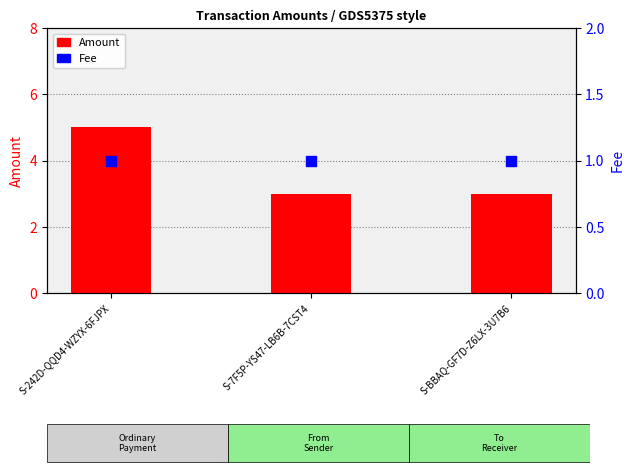

What is the total value across all series at S-BBAQ-GF7D-Z6LX-3U7B6?

4